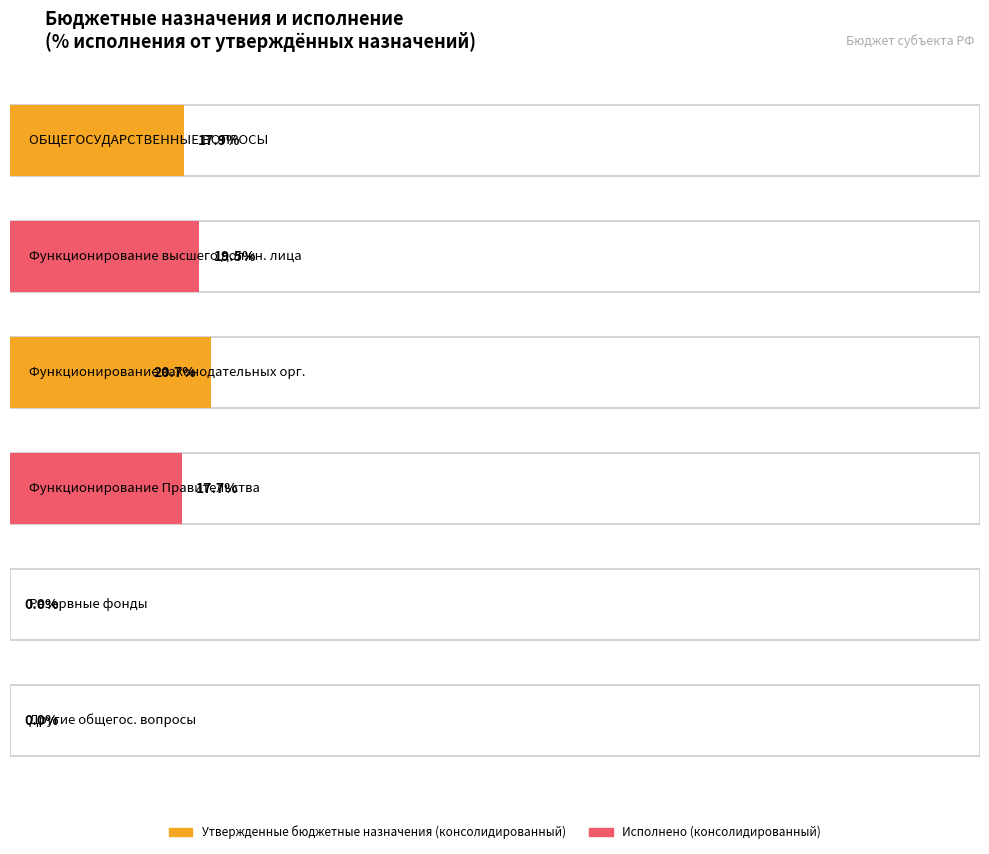

Which series has the largest total across all categories?

Утвержденные бюджетные назначения (консолидированный)